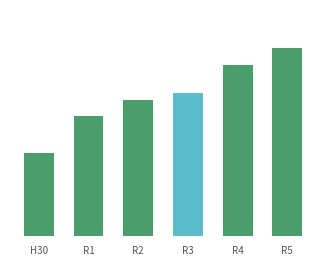

Where is the data nearest to the value 54?

R2